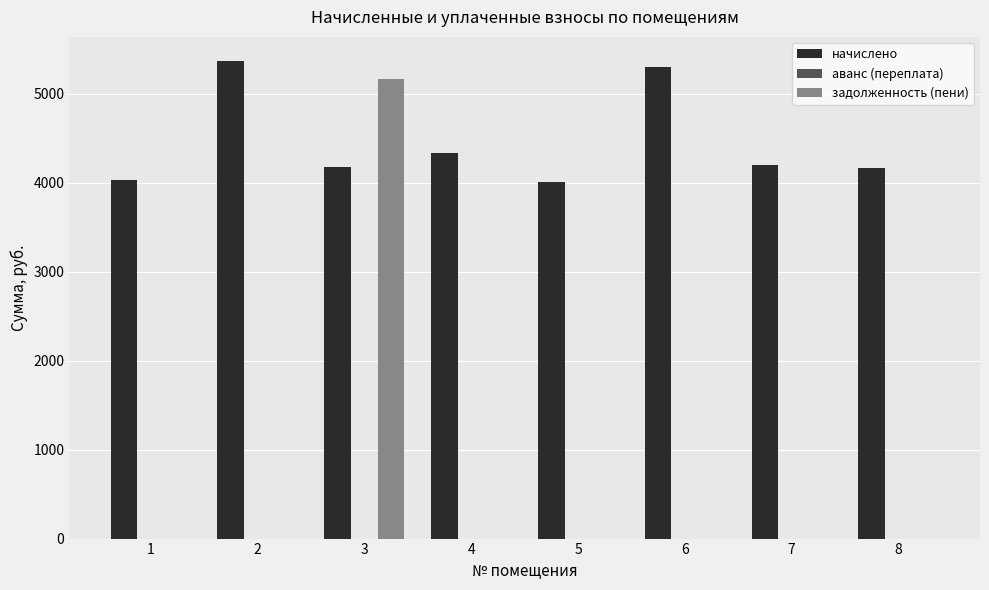

What is the sum of all задолженность (пени) values?

5159.5